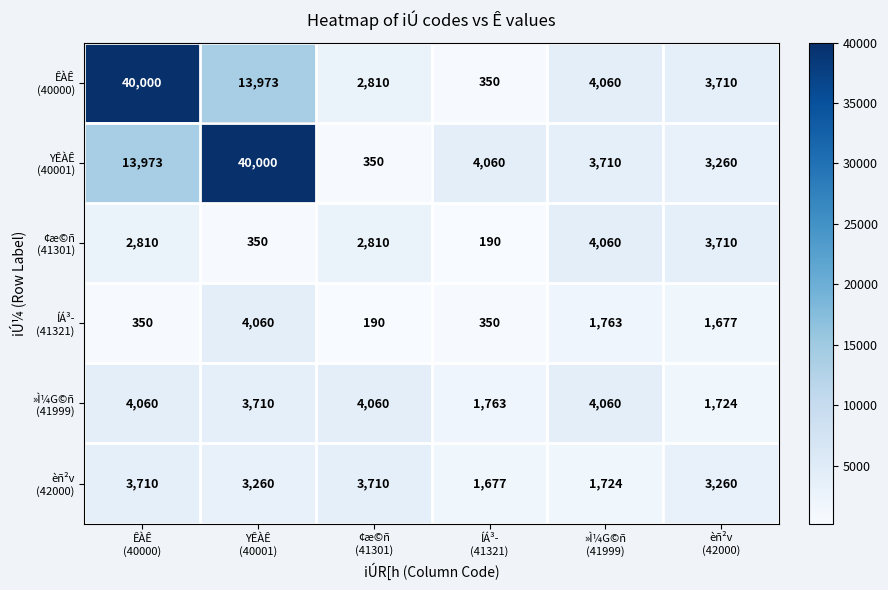

What is the minimum value shown in the chart?

190